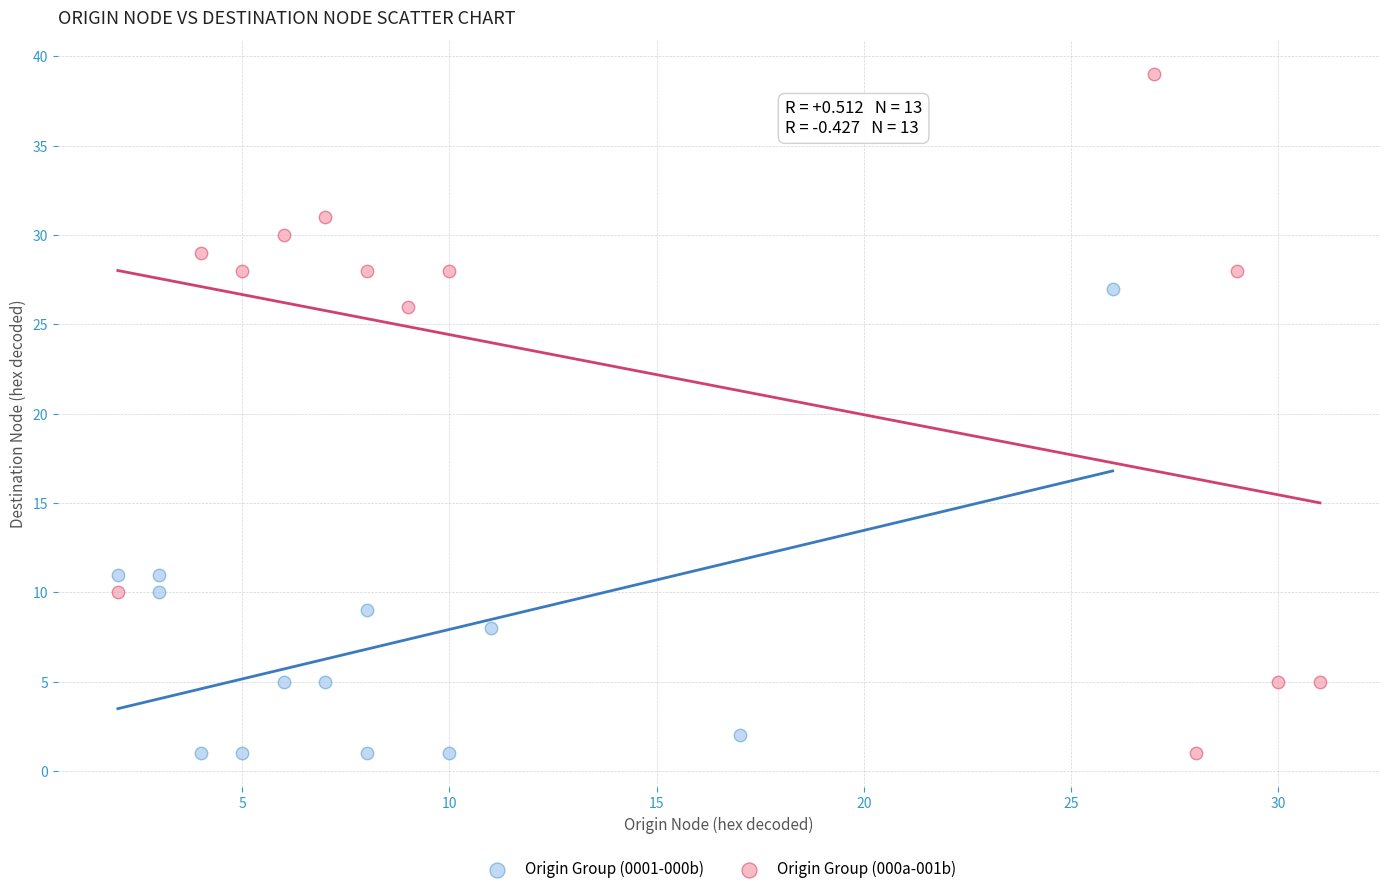

Which series has the largest Y range (max minus min)?

Origin Group (000a-001b)